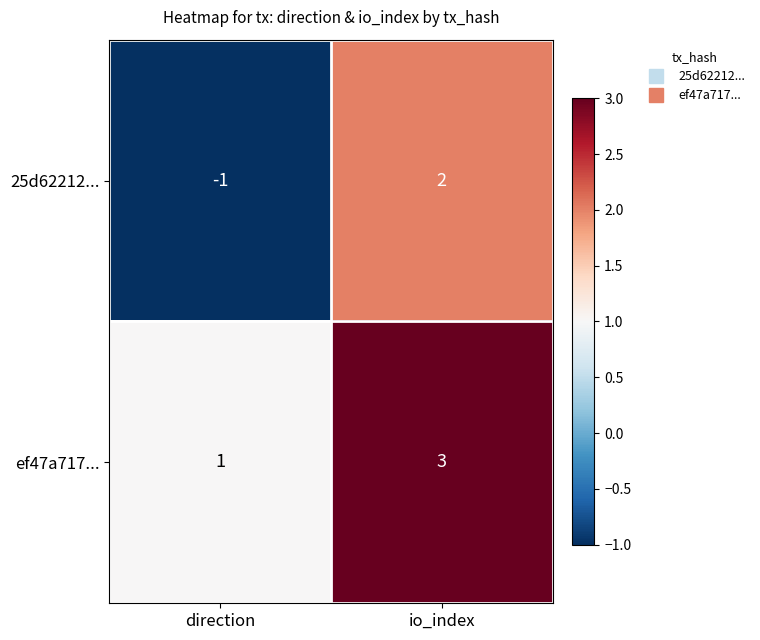

Reading right to left, transcribe all the data shown in this chart.

25d62212...: io_index=2	direction=-1
ef47a717...: io_index=3	direction=1